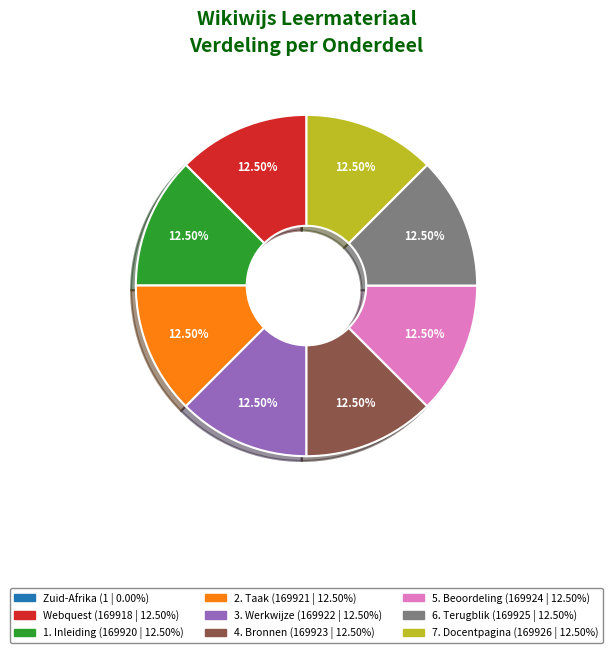

Does 3. Werkwijze account for over 50% of the chart?

No